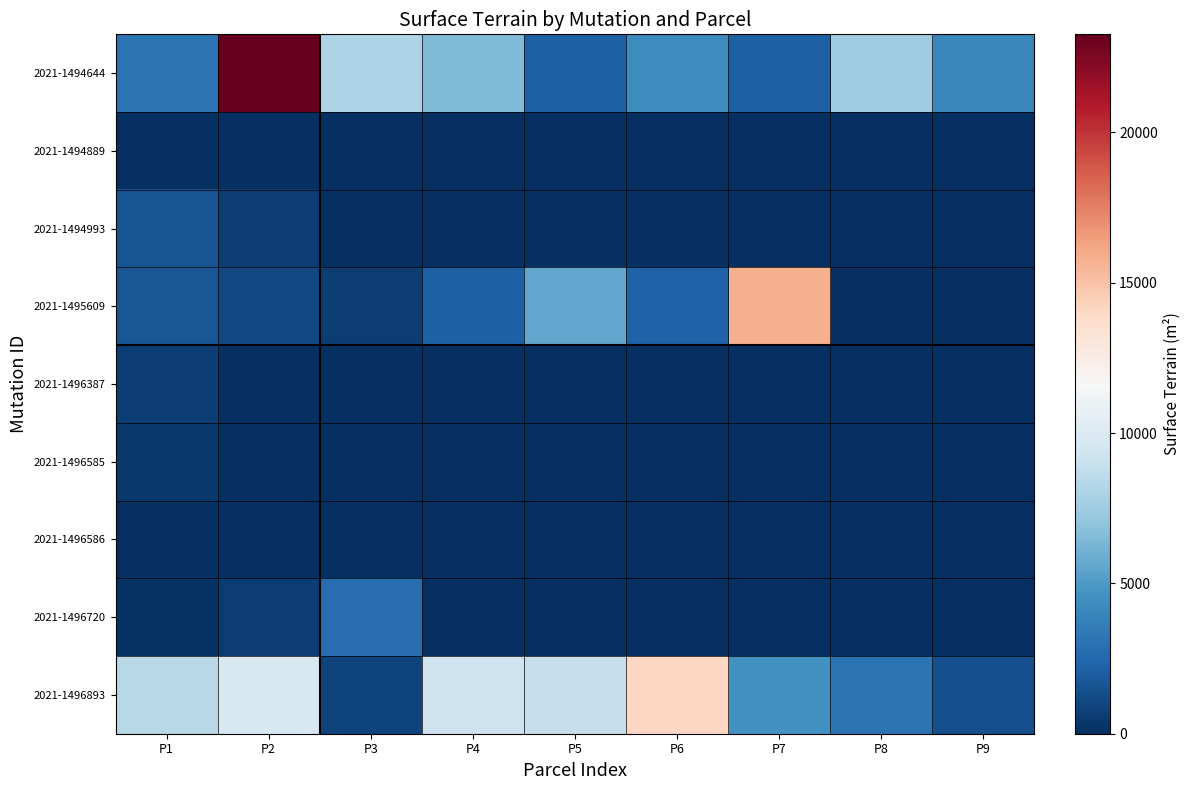

At how many categories does at least one series exceed 1396?

9